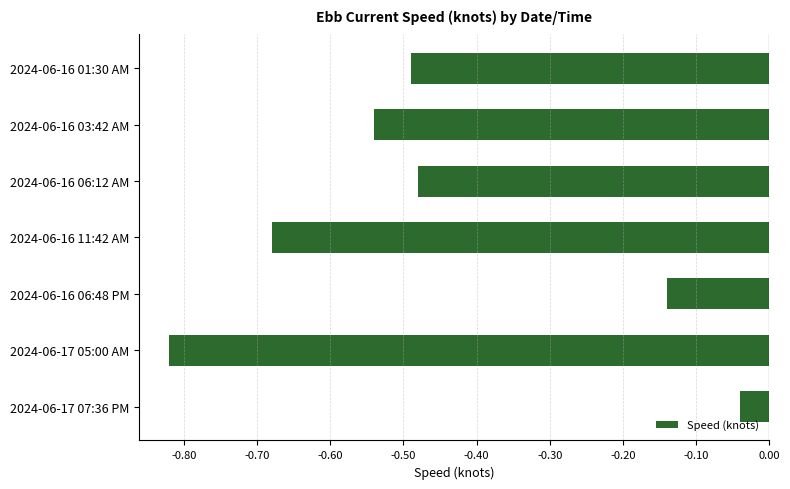

At which category does the chart reach its minimum across all series?

2024-06-17 05:00 AM